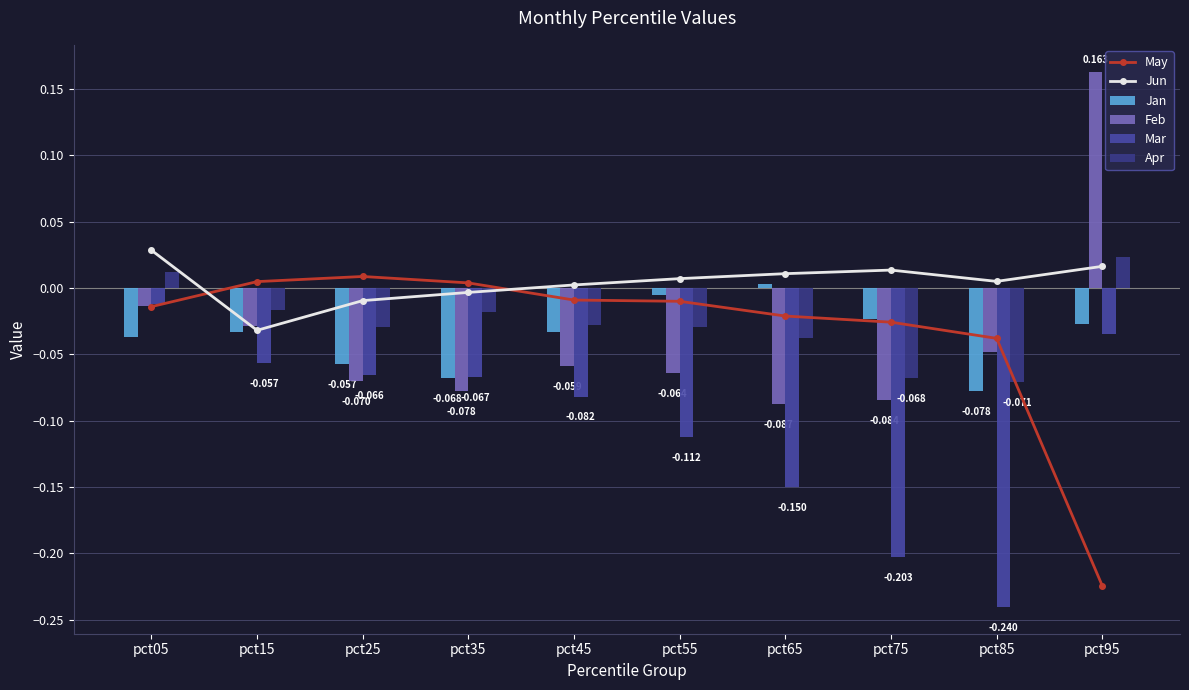

What is the smallest value displayed?

-0.2